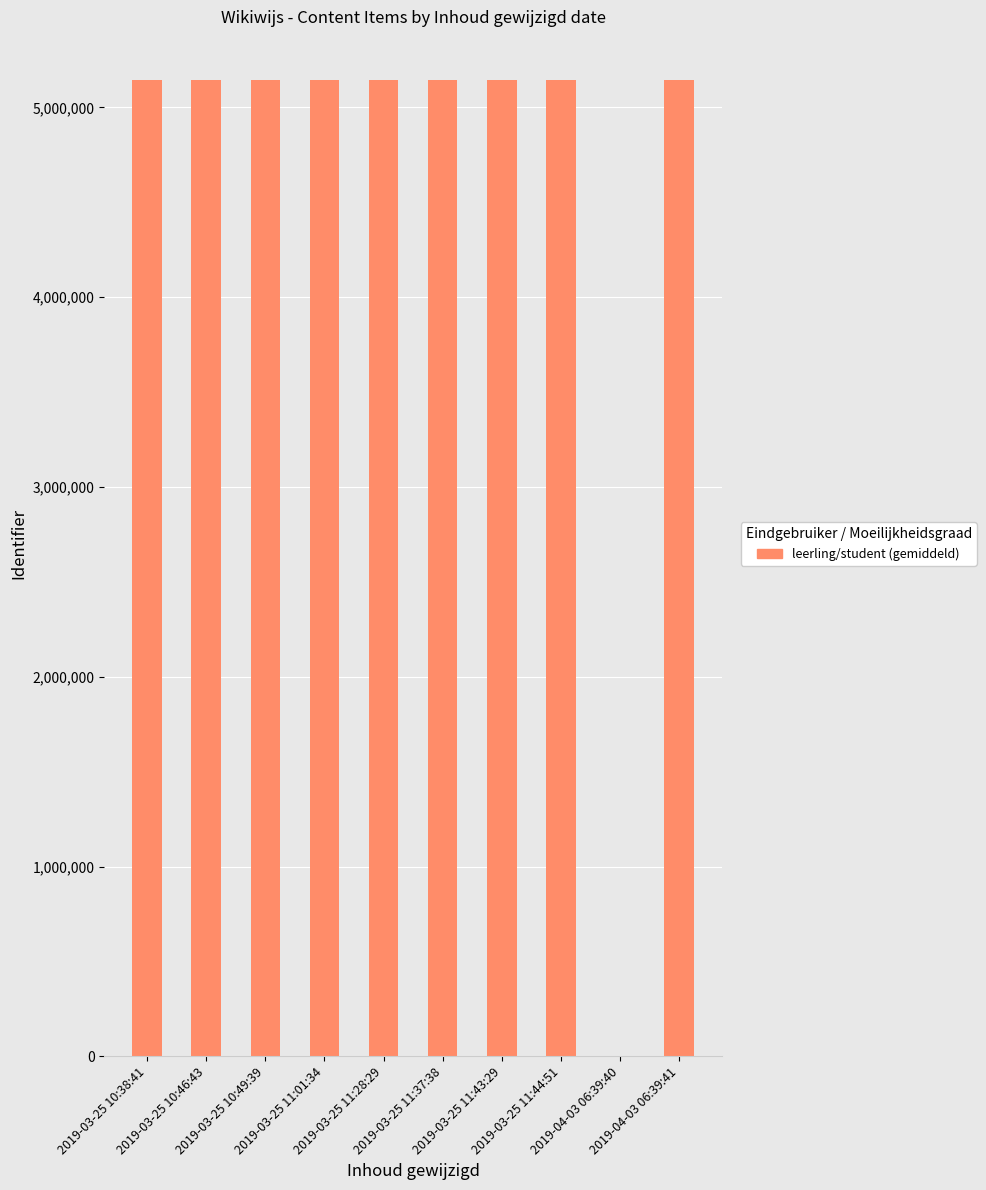

What is the maximum value shown in the chart?

5143666